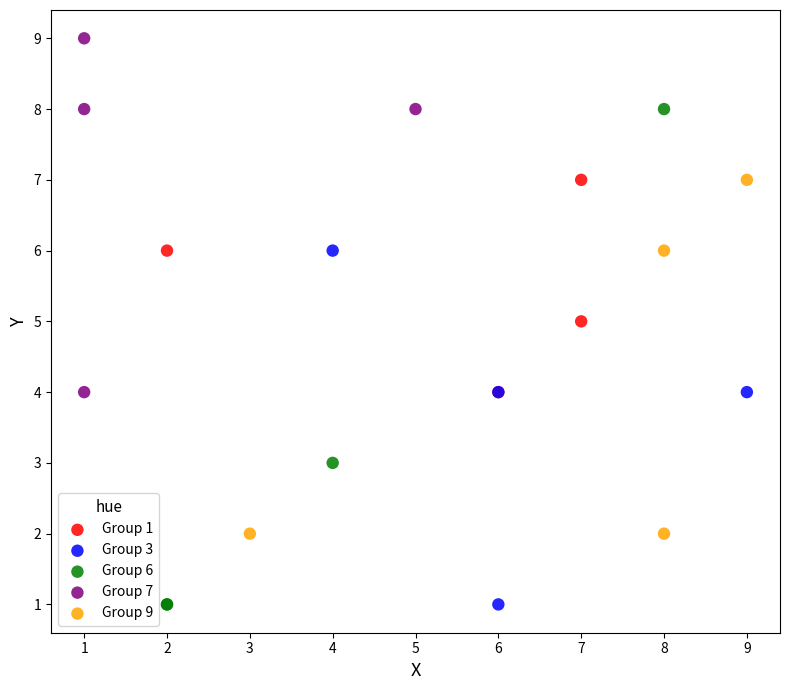

Which series contains the highest Y value?

Group 7